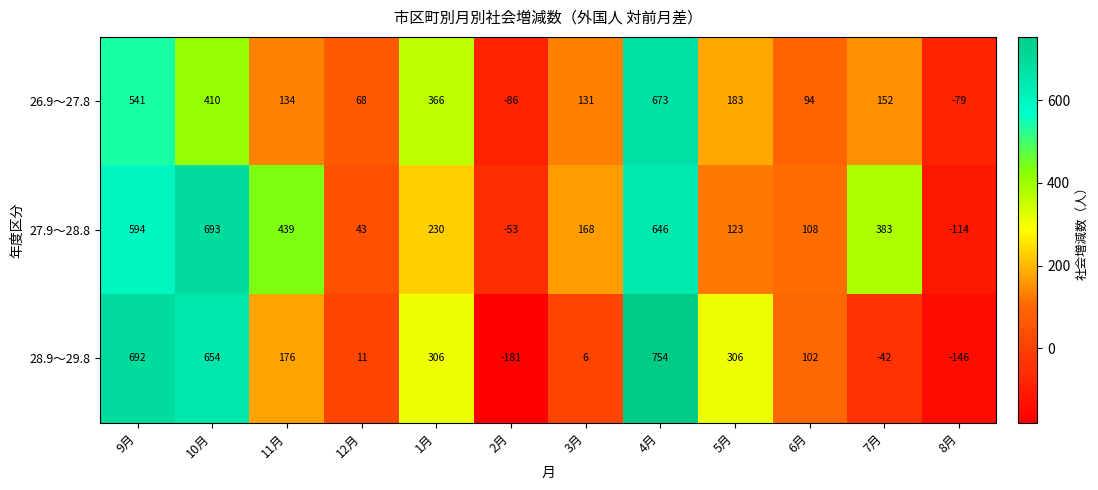

What is the average value of the 28.9～29.8 series?

220